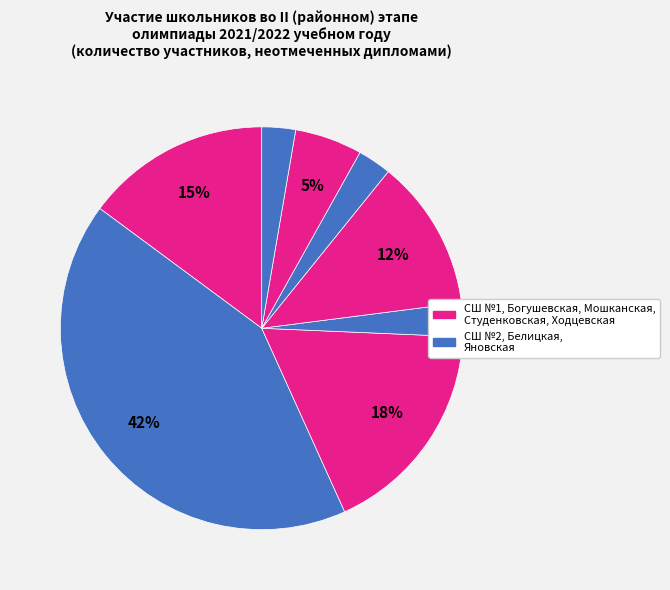

How many segments does this pie chart have?

8